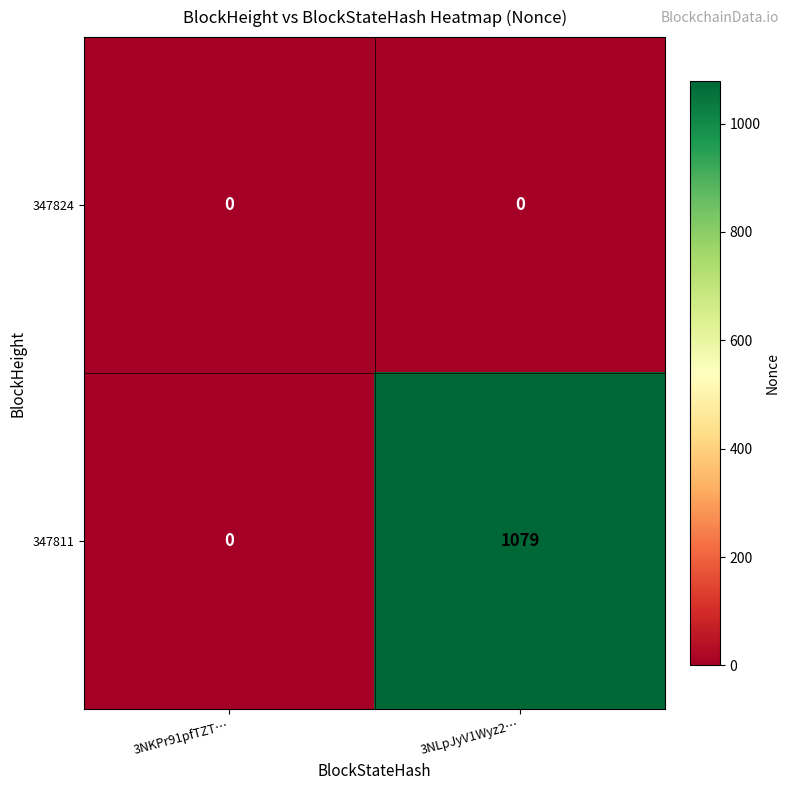

Which category has the highest value across all series?

3NLpJyV1Wyz2…